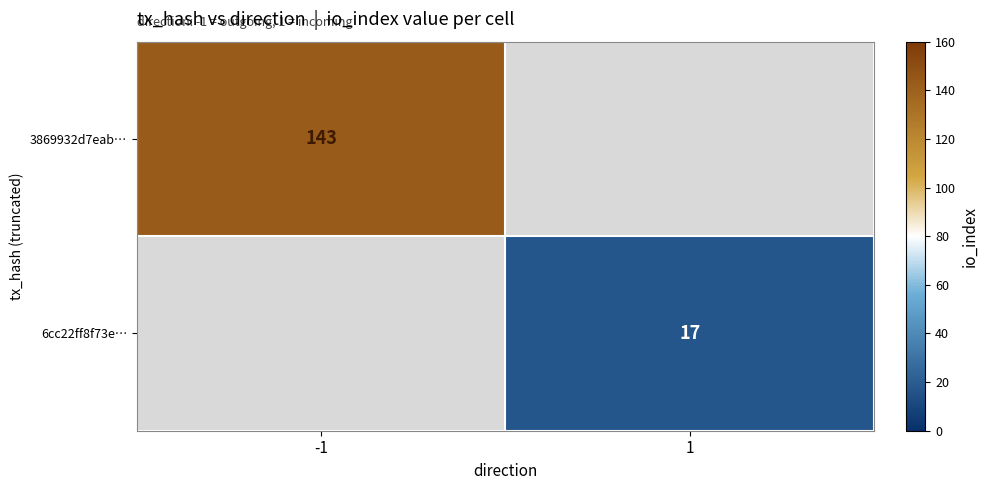

Is it true that 3869932d7eab… equals 96 at -1?

False